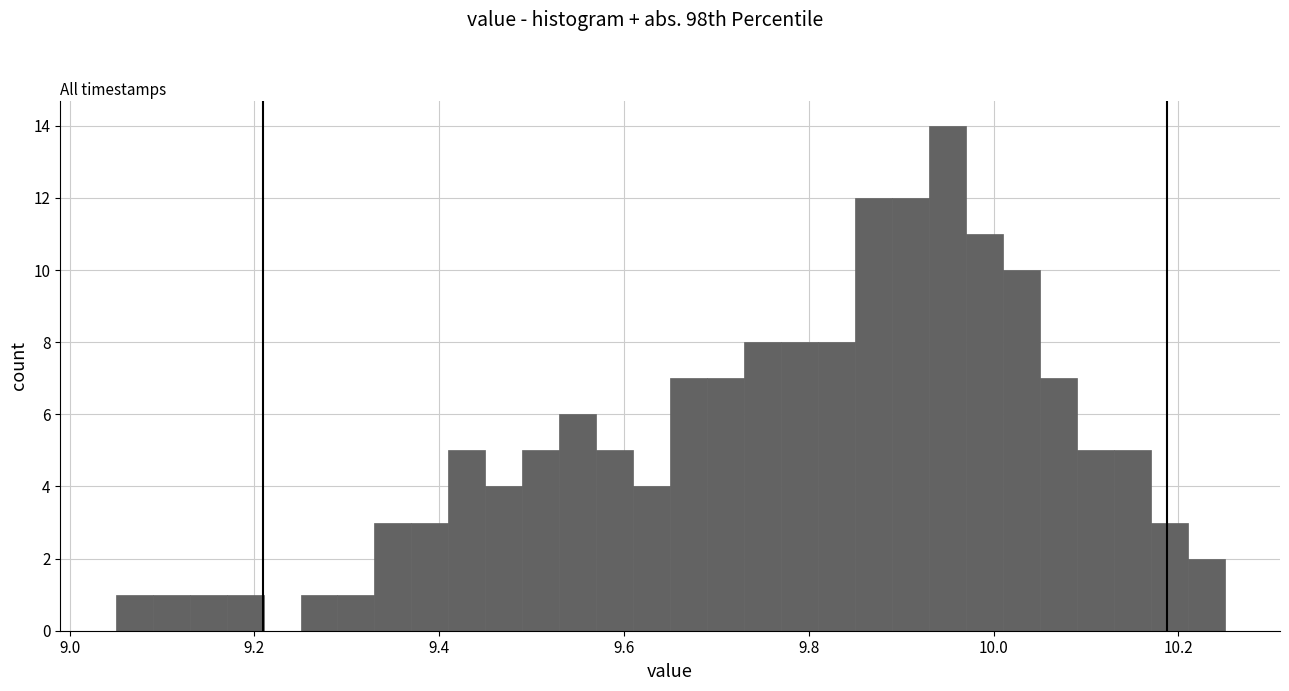

Around what value on the x-axis is the tallest bar? Give the approximate position of its centre, as read against the axis.

9.96